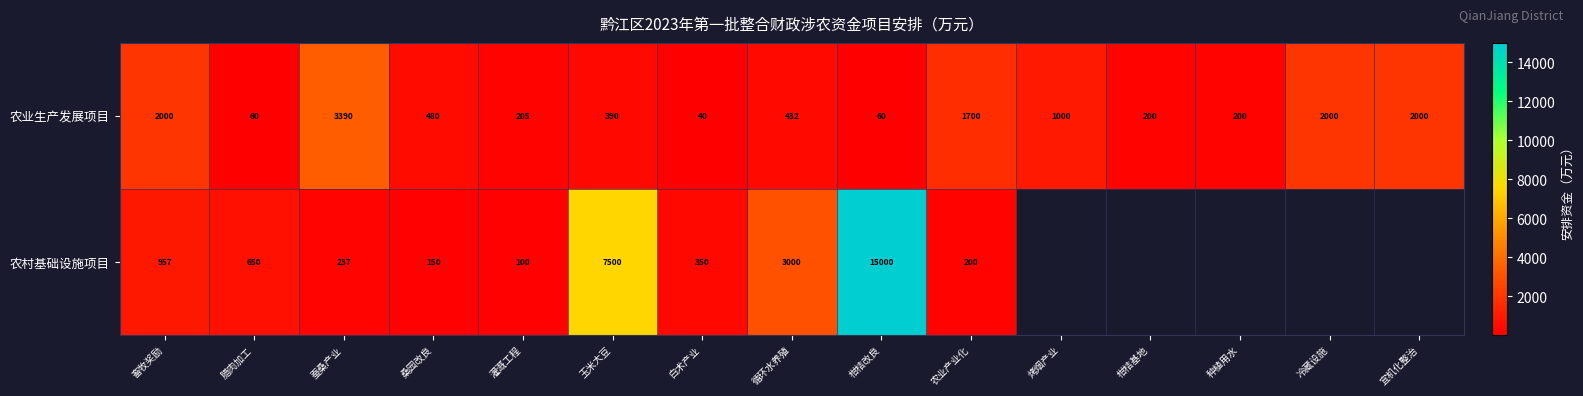

Is the value of 农业生产发展项目 at 种植用水 greater than the value of 农村基础设施项目 at 蚕桑产业?

No